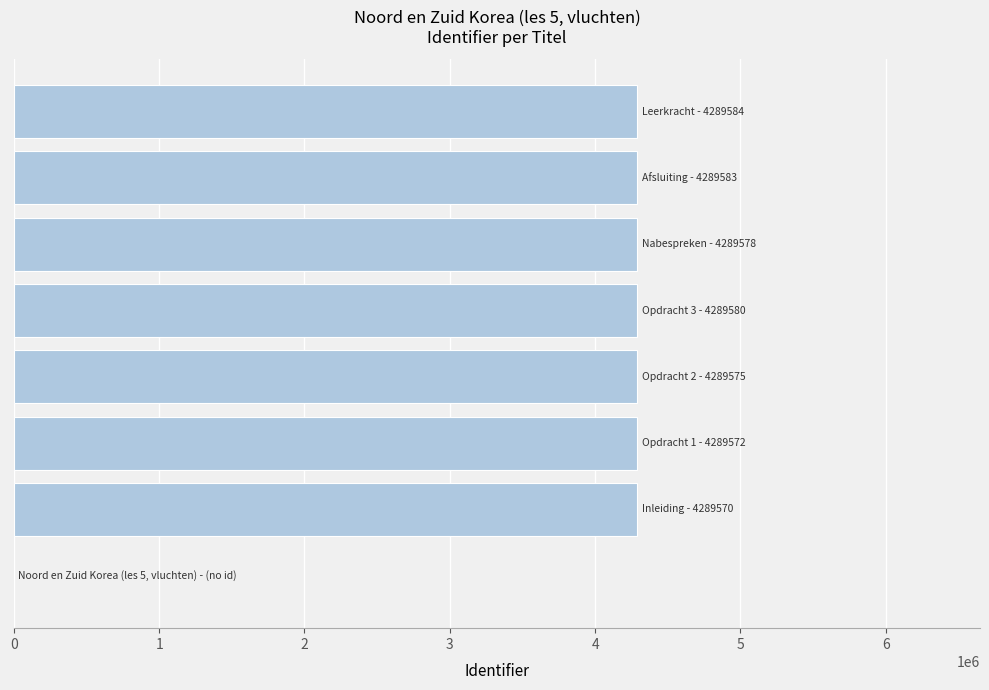

What is the maximum value shown in the chart?

4289584